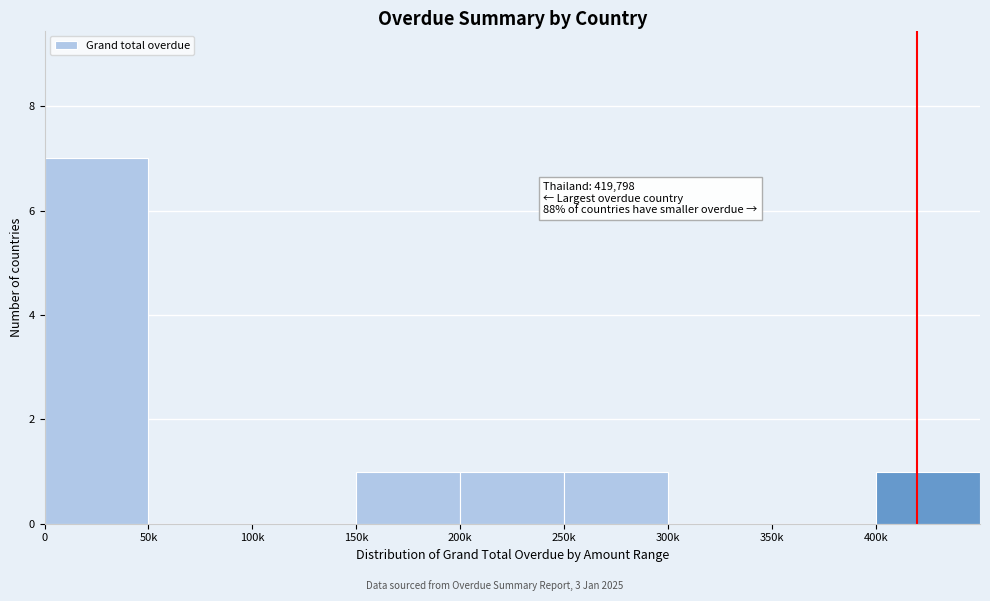

Reading left to right, list all the values displayed in this chart.

0=7	50k=0	100k=0	150k=1	200k=1	250k=1	300k=0	350k=0	400k=1